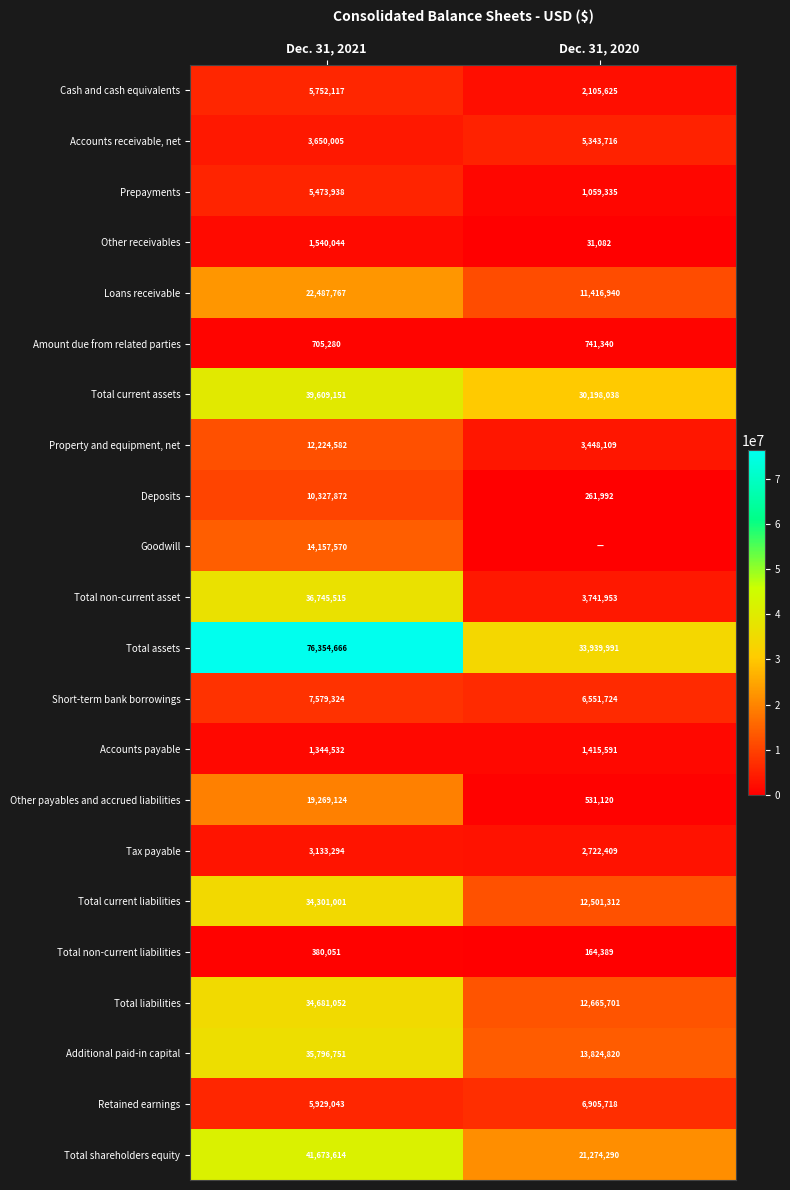

Which has a higher value, Dec. 31, 2020 or Dec. 31, 2021?

Dec. 31, 2021